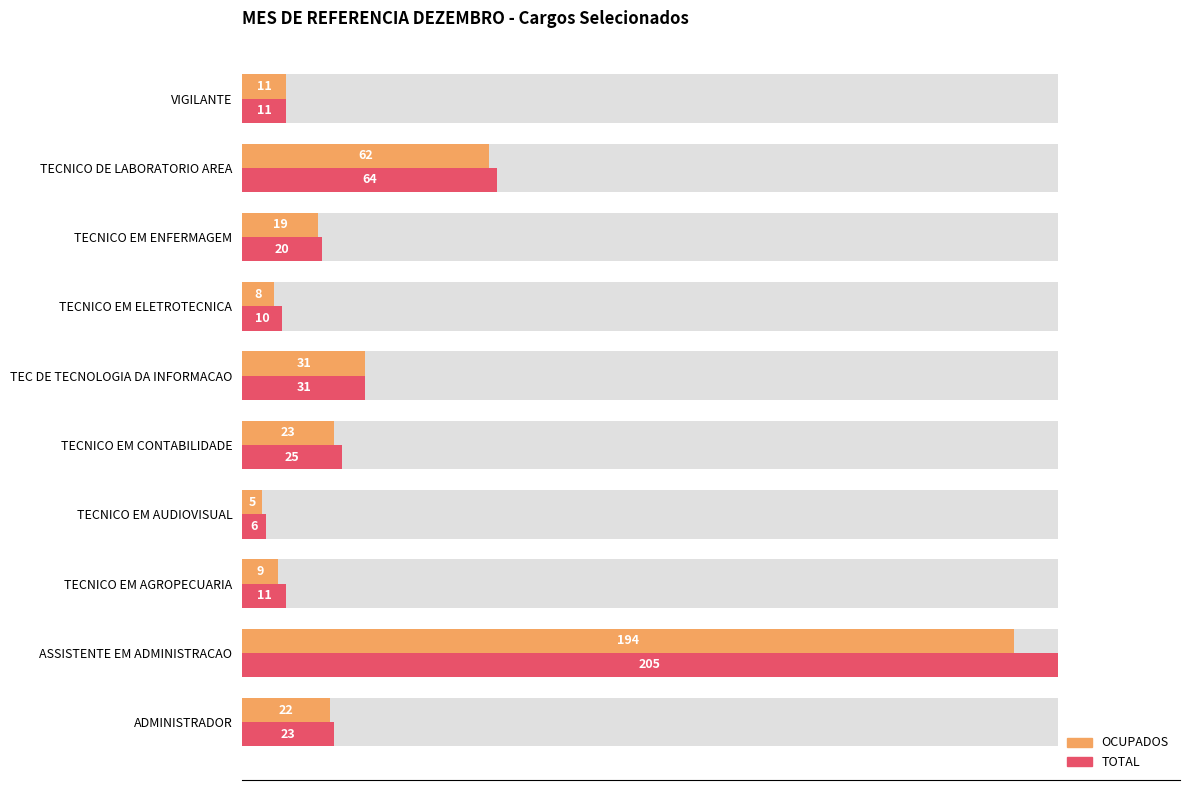

Which series has the largest total across all categories?

TOTAL